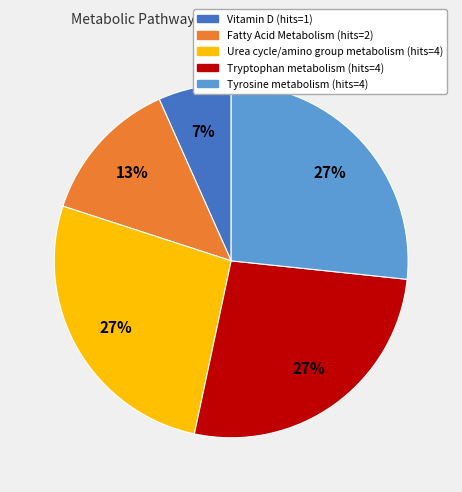

To the nearest percent, what is the average slice percentage?

20%